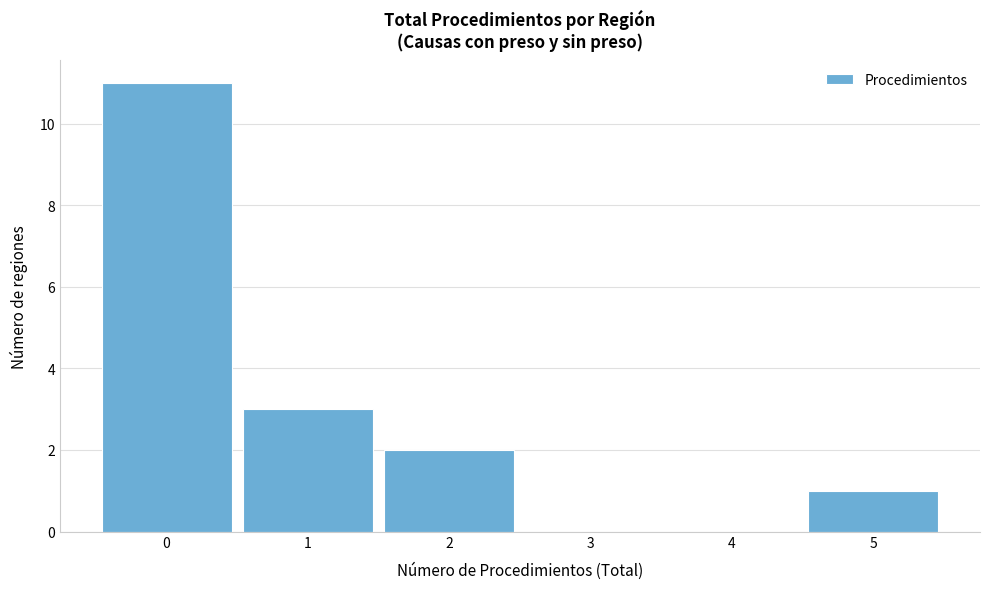

Reading left to right, transcribe this chart: for each bar, give the range it covers on the x-axis and its height. The values are not printed on the chart, so give them approximately, as read against the axis.

-0.5 to 0.5: 11
0.5 to 1.5: 3
1.5 to 2.5: 2
2.5 to 3.5: 0
3.5 to 4.5: 0
4.5 to 5.5: 1